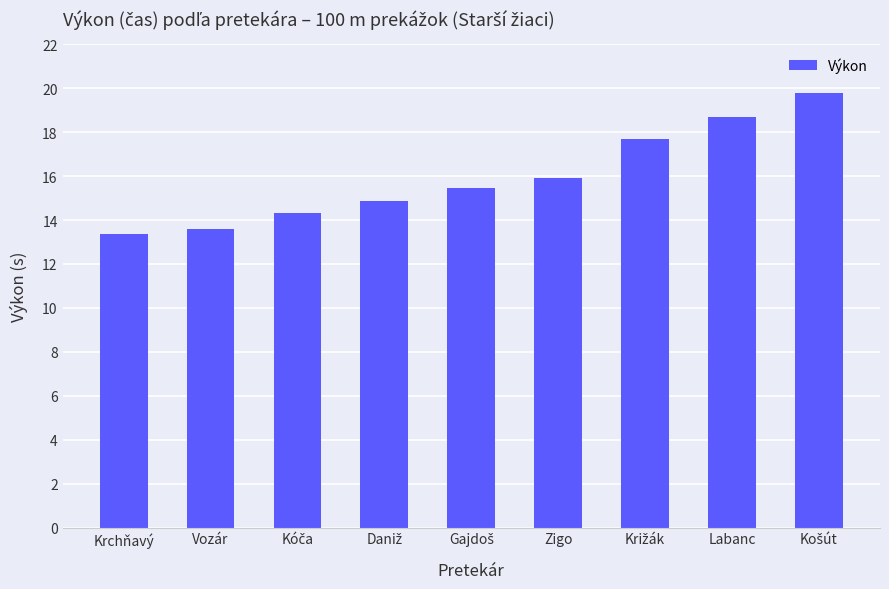

What is the change in value from Krchňavý to Labanc?

+5.3